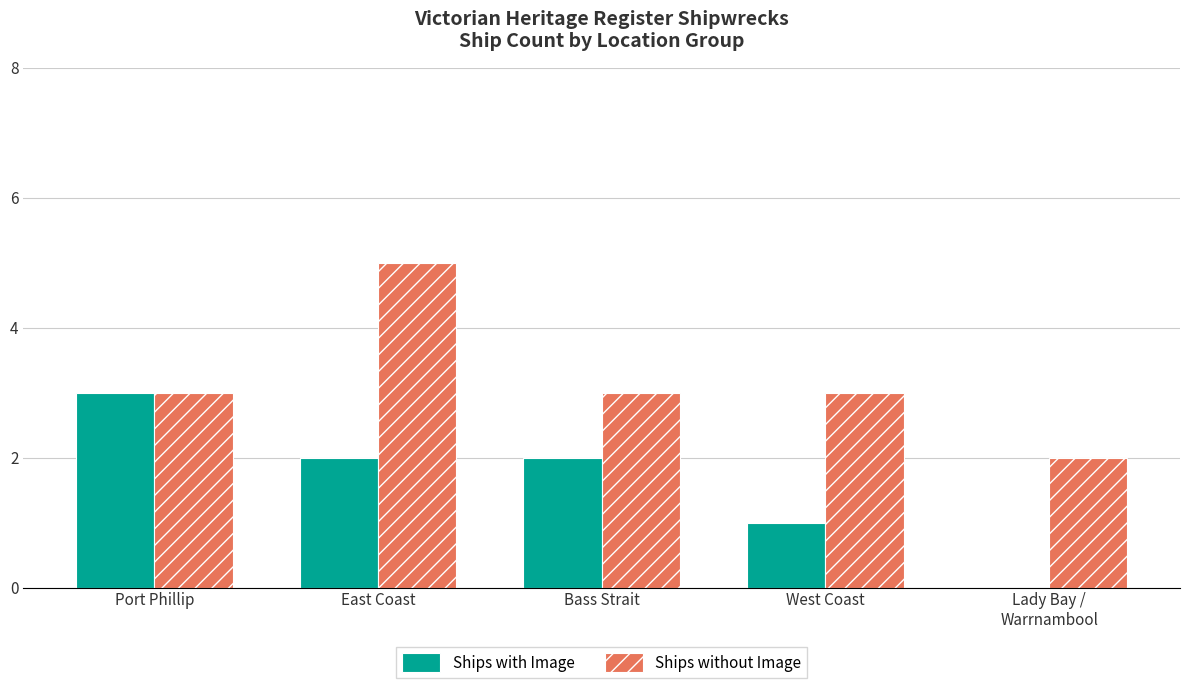

Reading left to right, extract all data points from this chart.

Ships with Image: 3	2	2	1	0
Ships without Image: 3	5	3	3	2